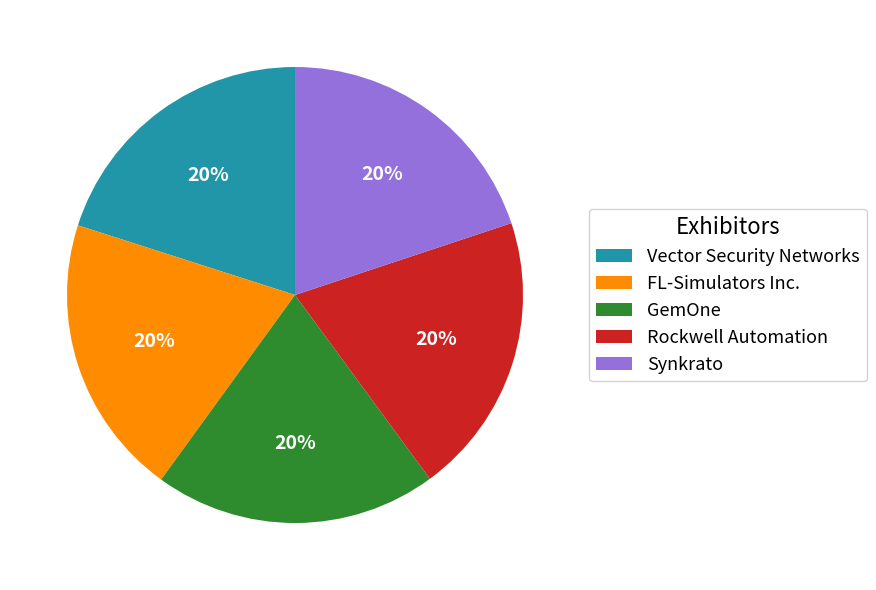

Is it true that GemOne is 20% of the pie?

True